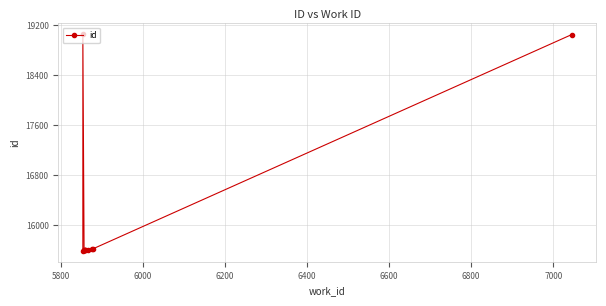

Is it true that the value at 9 is 4629?

False